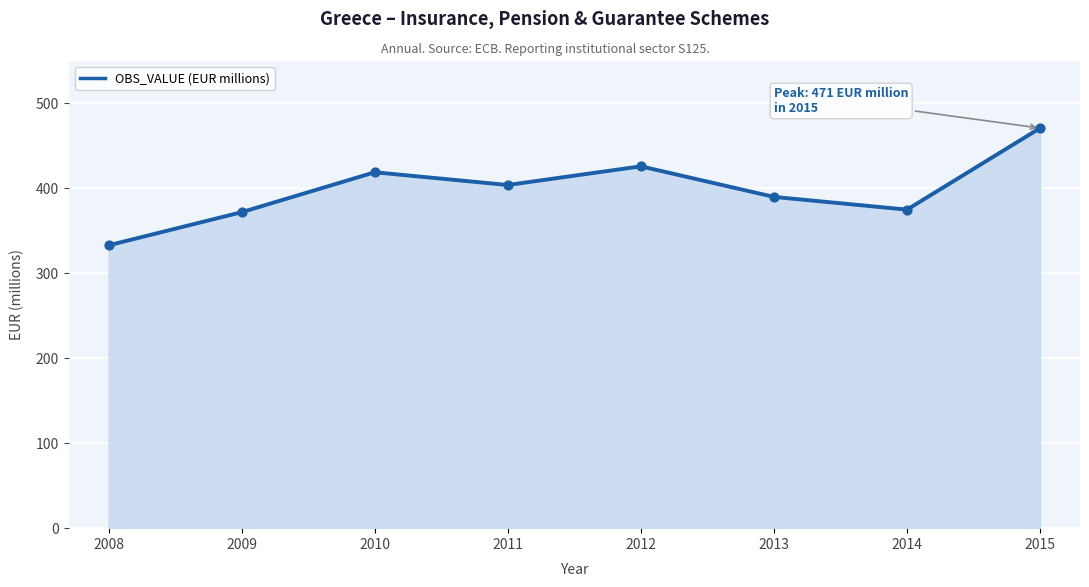

Which has a higher value, 2009 or 2011?

2011